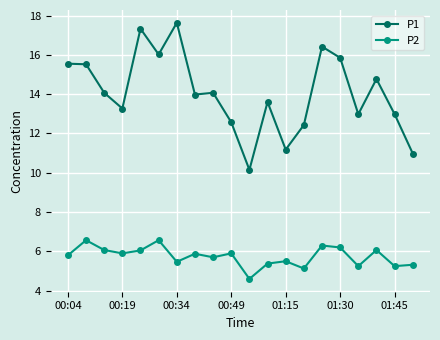

List the series in order of their overall mean, lowest first.

P2, P1